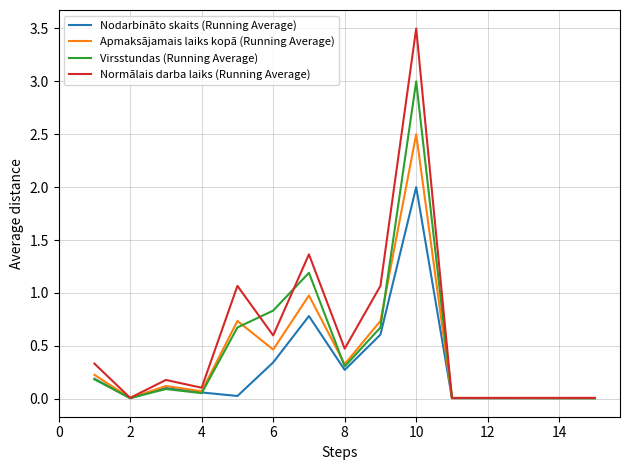

Rank the series by their maximum value, from lowest to highest.

Nodarbināto skaits (Running Average), Apmaksājamais laiks kopā (Running Average), Virsstundas (Running Average), Normālais darba laiks (Running Average)